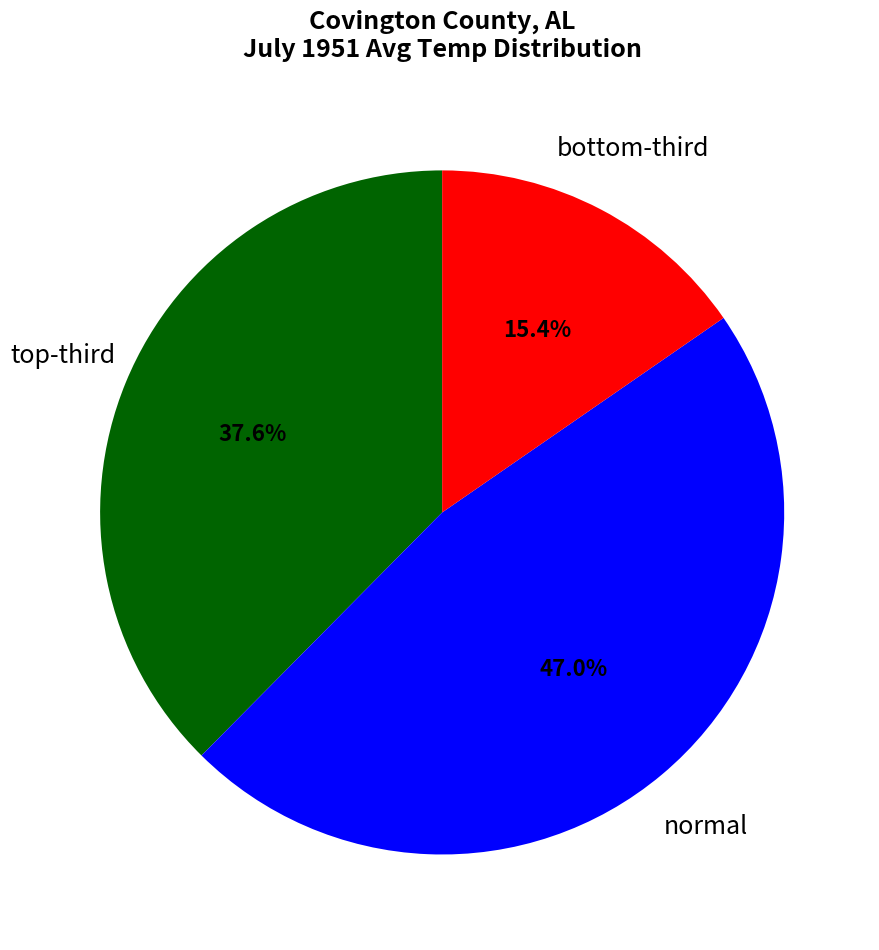

Is there a majority slice in this chart?

No